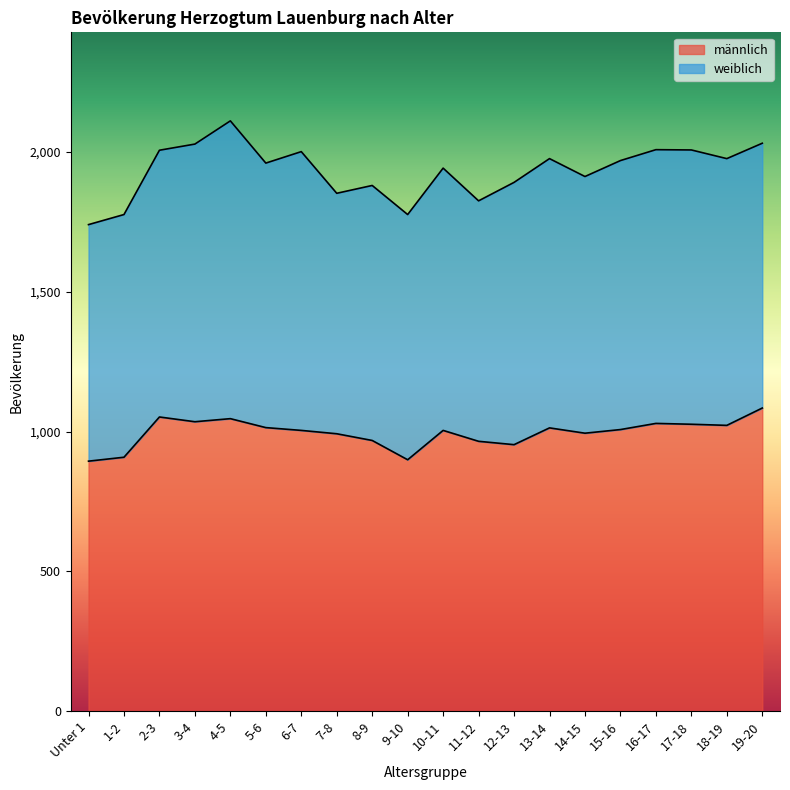

What is the sum of all values?

19909